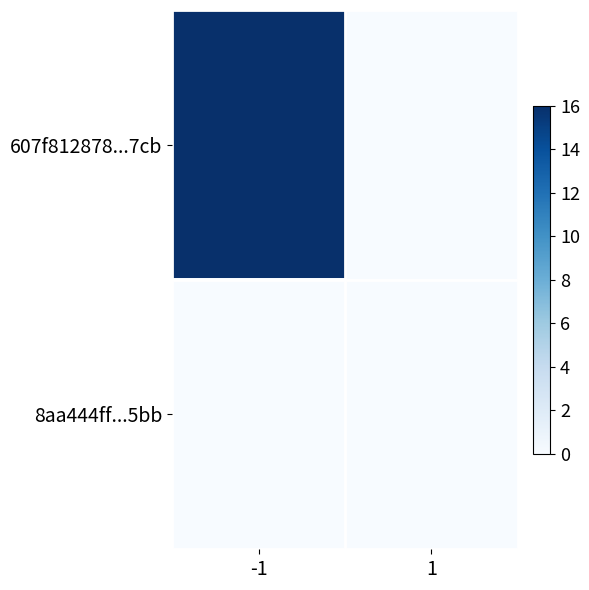

Rank the series at -1 from highest to lowest value.

607f812878...7cb, 8aa444ff...5bb